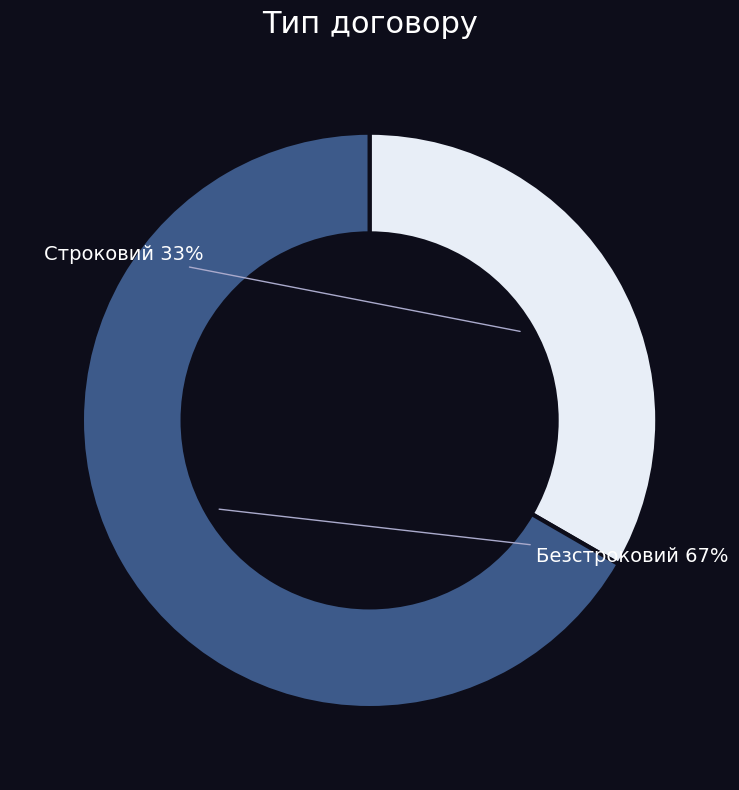

How many segments does this pie chart have?

2